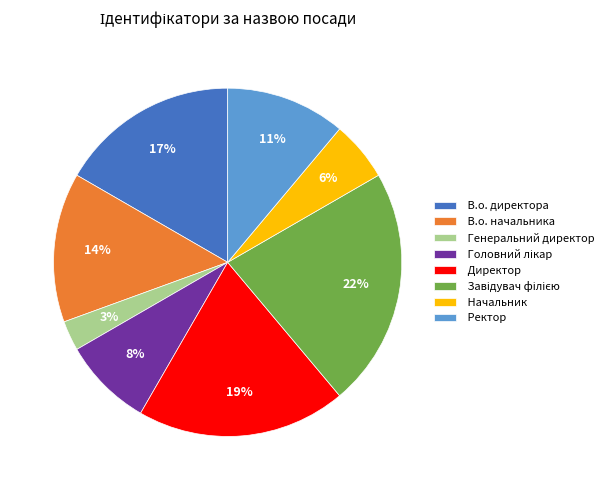

True or false: Ректор accounts for 1% of the total.

False